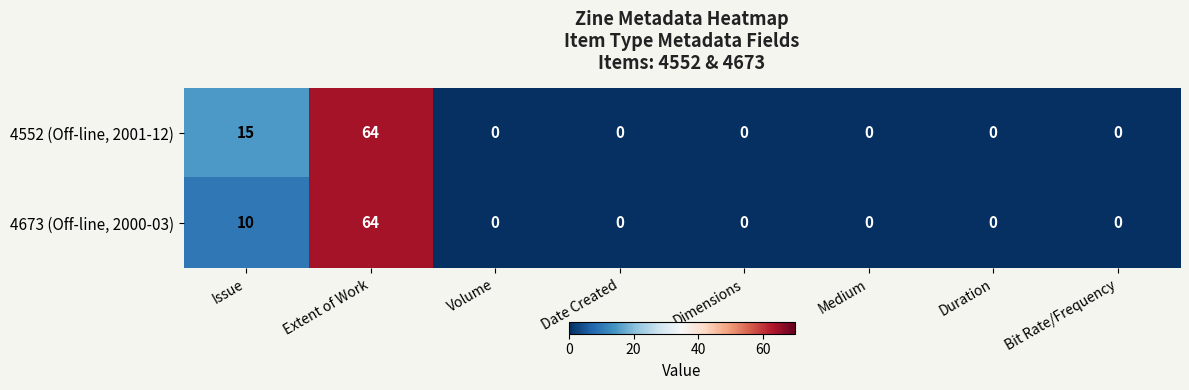

At which category is the sum across all series the highest?

Extent of Work